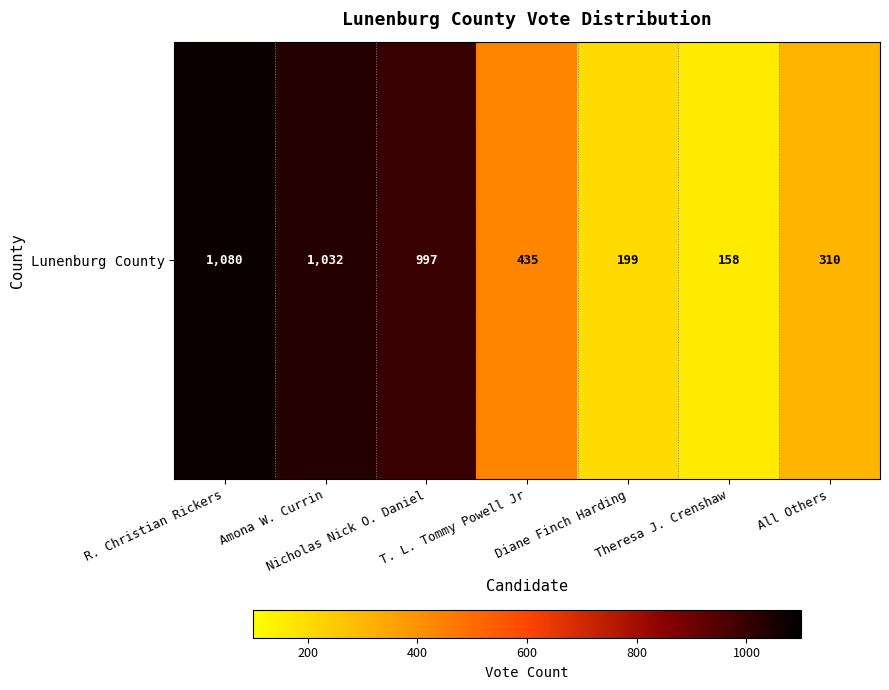

List the labels in order of value, smallest first.

Theresa J. Crenshaw, Diane Finch Harding, All Others, T. L. Tommy Powell Jr, Nicholas Nick O. Daniel, Amona W. Currin, R. Christian Rickers